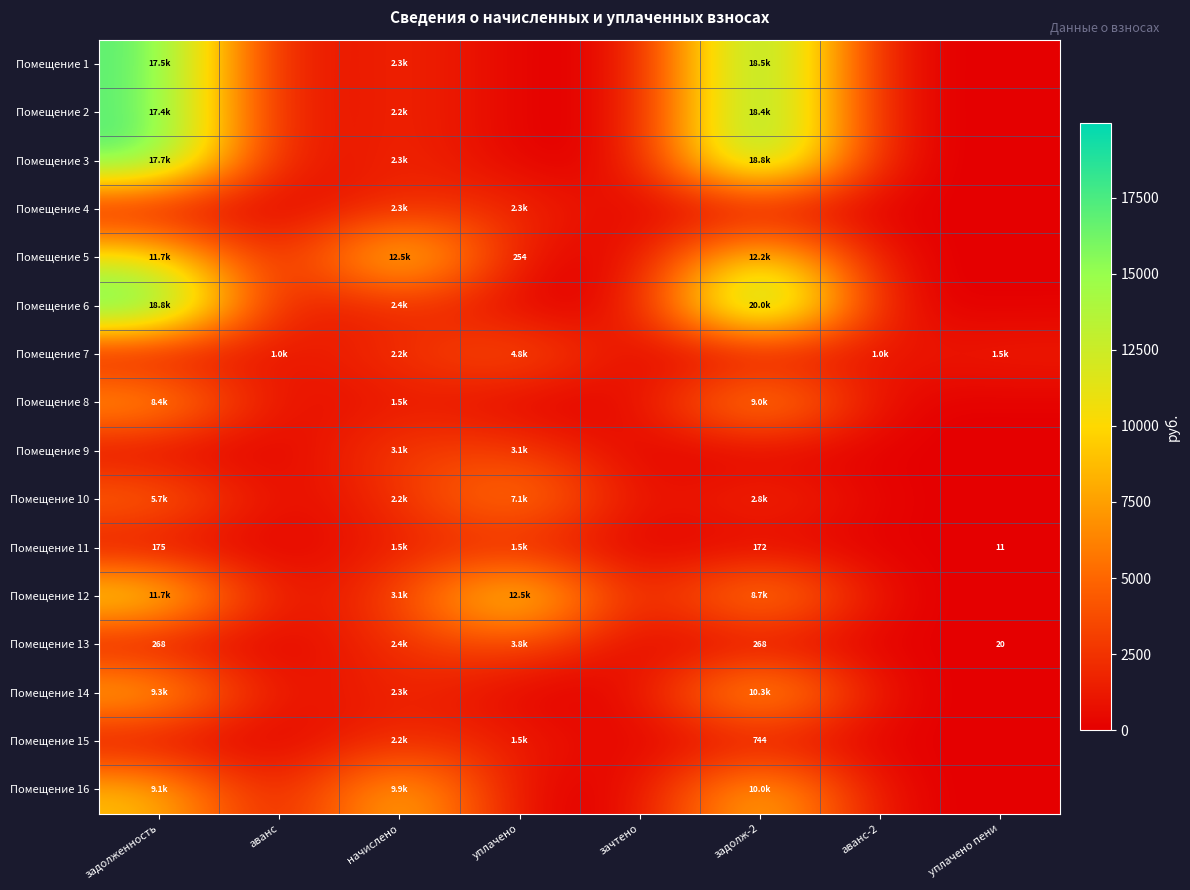

Rank the categories by Помещение 3 value from lowest to highest.

аванс, уплачено, зачтено, аванс-2, уплачено пени, начислено, задолженность, задолж-2